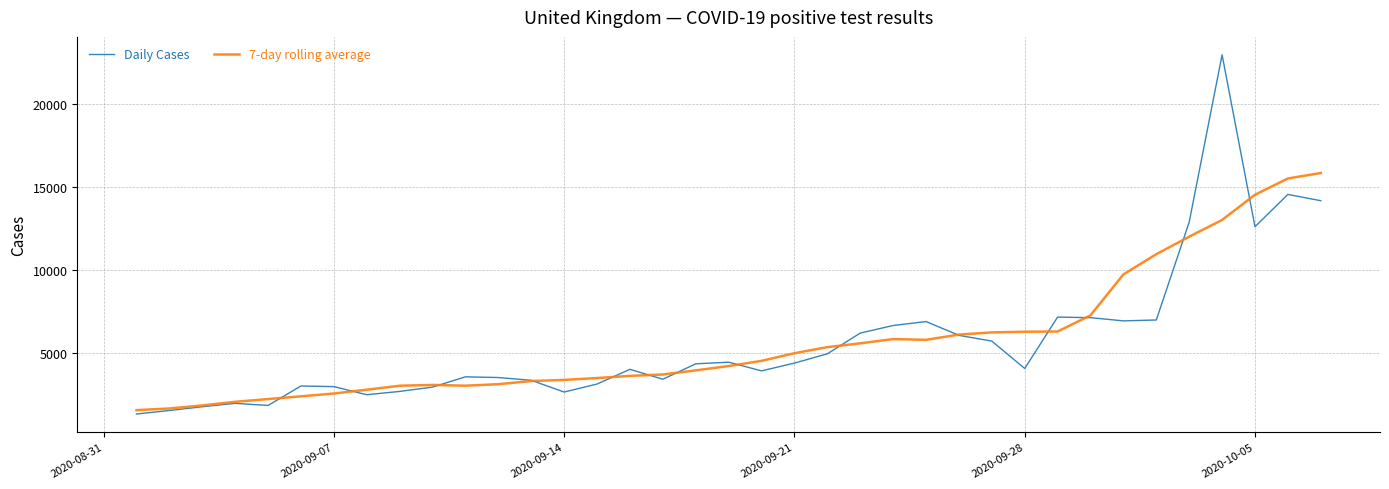

What is the maximum value shown in the chart?

22961.0